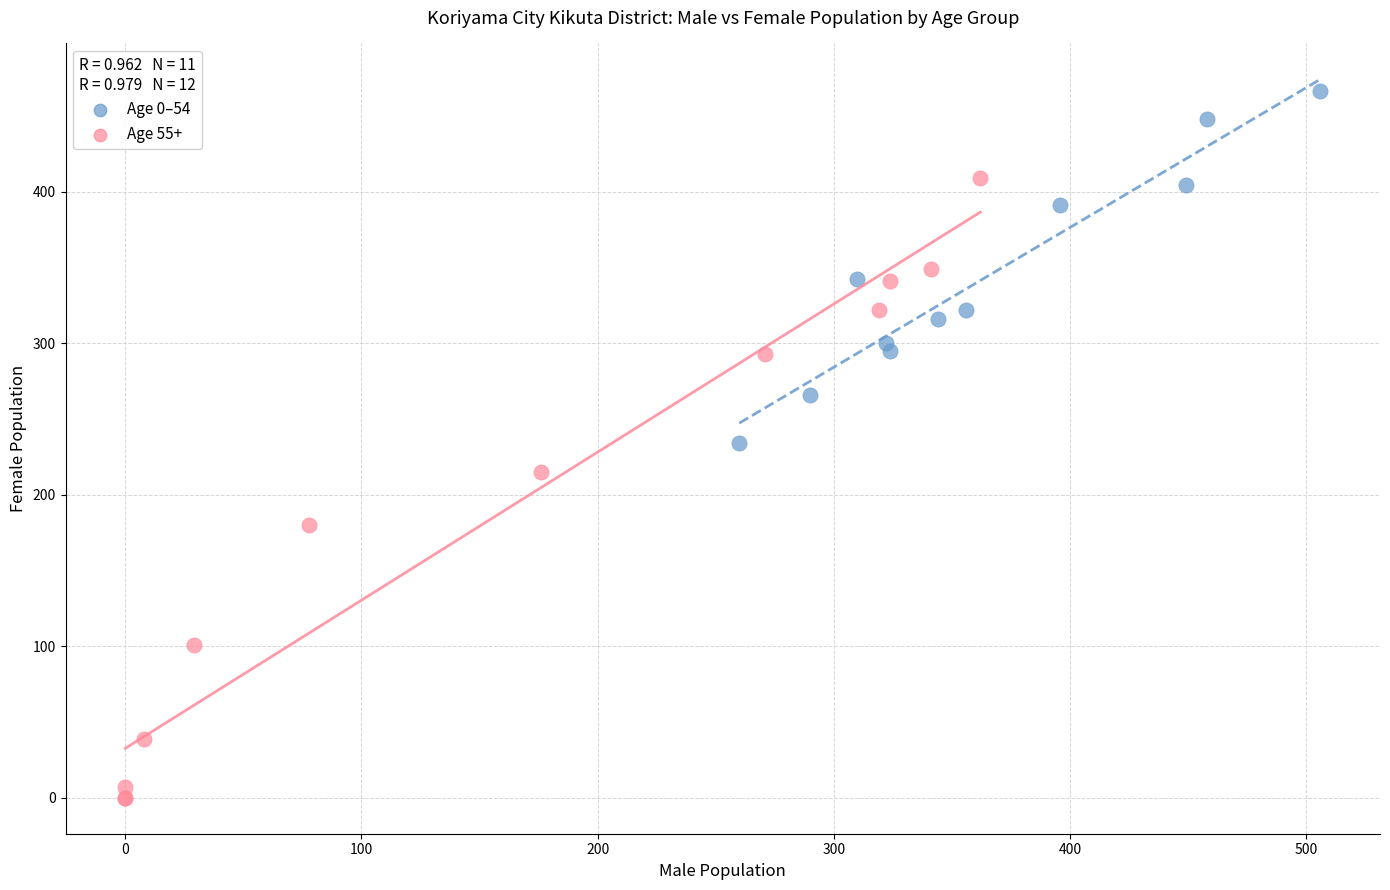

What are all the series names shown in the legend?

Age 0–54, Age 55+